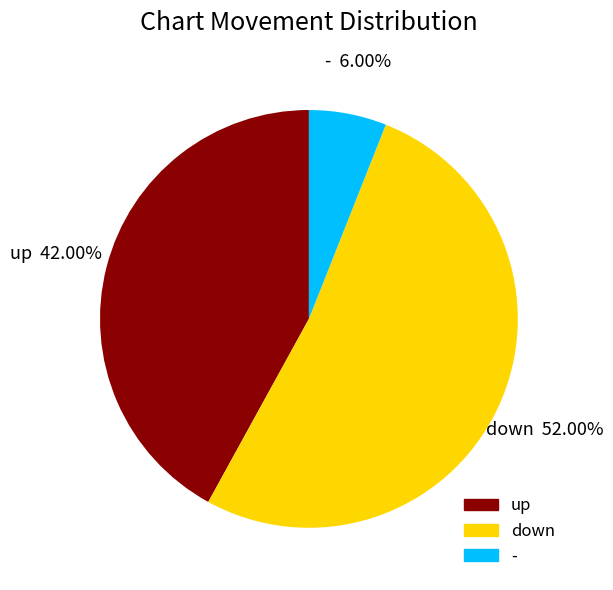

What portion of the pie excludes down?

48.0%